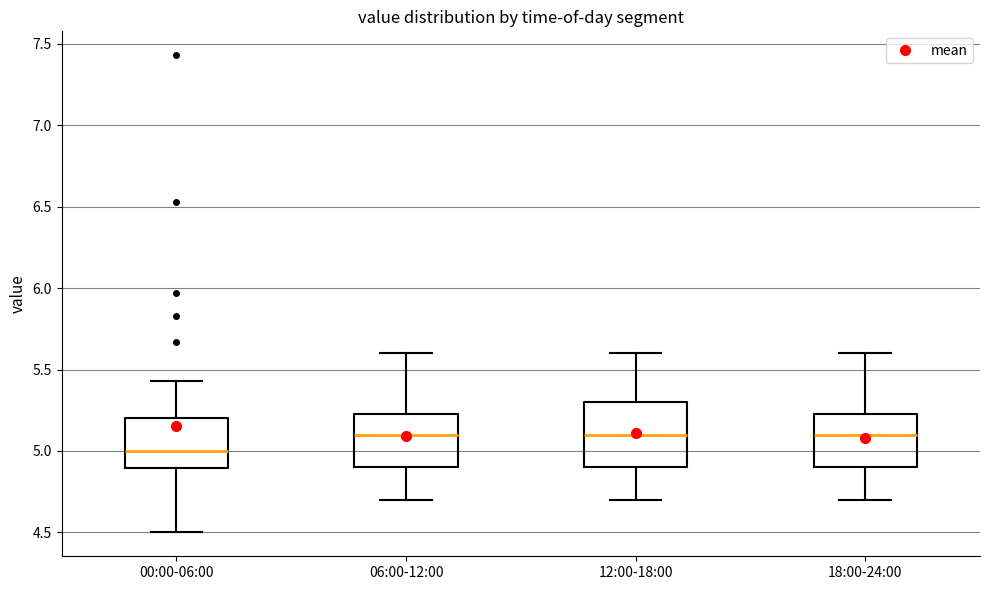

Reading left to right, transcribe this box plot: for each box, give where its median line is, the range the box spans, and where its two whiskers end, as read against the y-axis. The values are not printed on the chart, so give them approximately, as read against the axis.

00:00-06:00: median 5.00, box 4.90 to 5.20, whiskers 4.50 to 5.45
06:00-12:00: median 5.10, box 4.90 to 5.25, whiskers 4.70 to 5.60
12:00-18:00: median 5.10, box 4.90 to 5.30, whiskers 4.70 to 5.60
18:00-24:00: median 5.10, box 4.90 to 5.25, whiskers 4.70 to 5.60